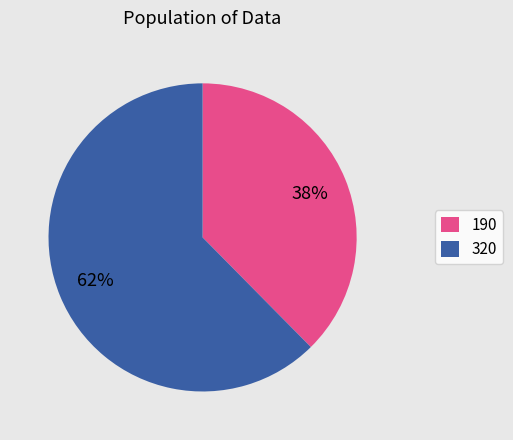

Combined, do 190 and 320 account for over 50%?

Yes